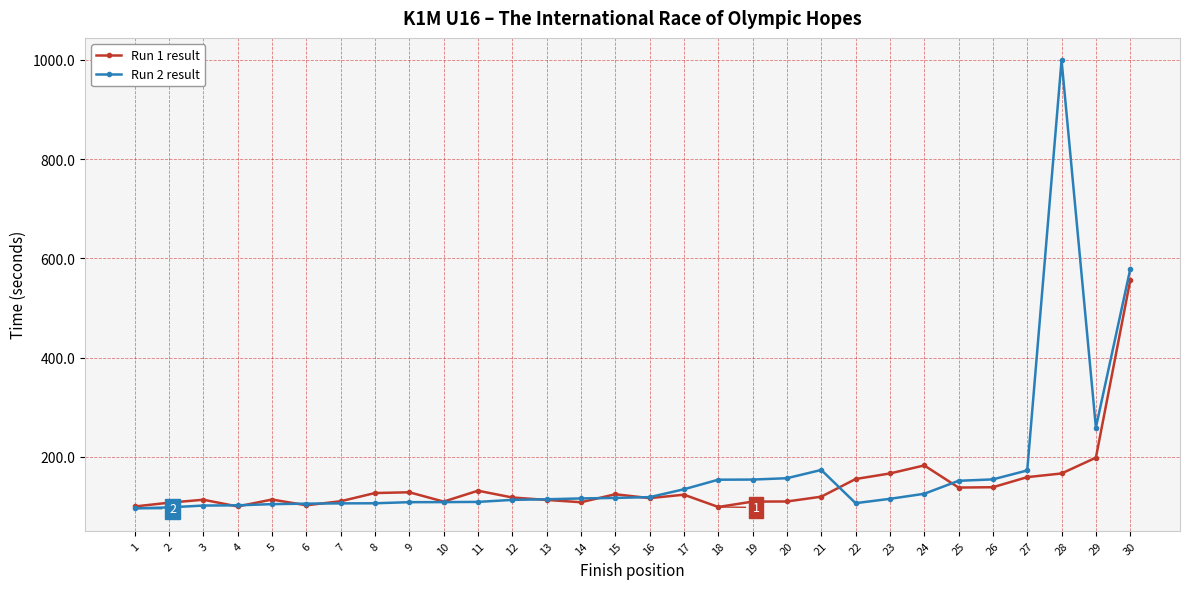

At which category does the chart reach its peak across all series?

28